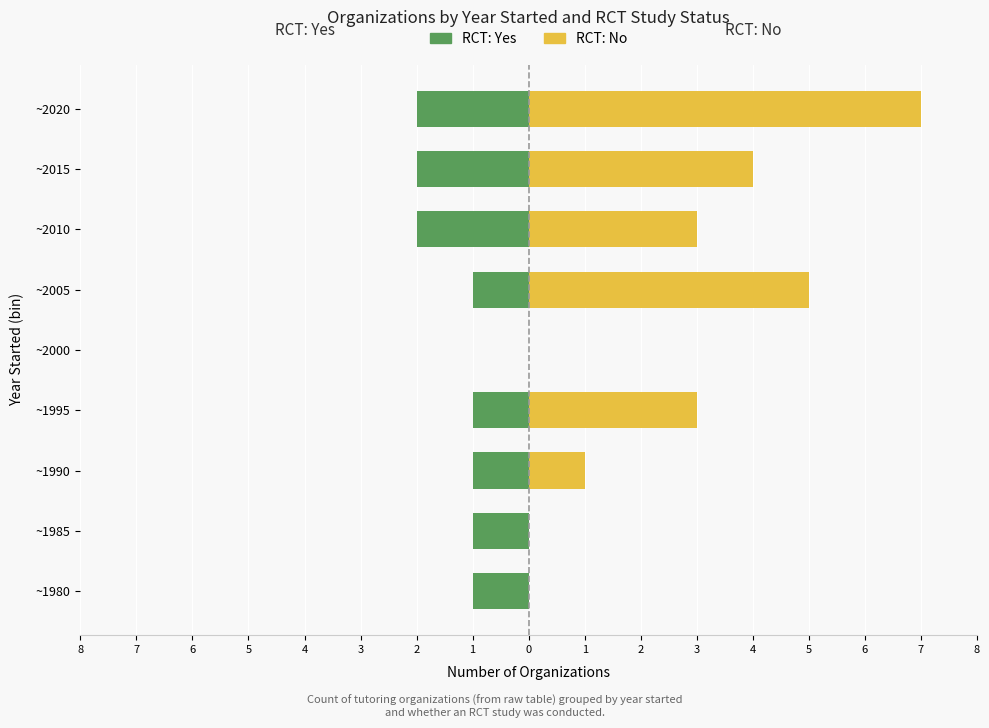

The RCT: Yes series shows -1 at ~1980. True or false?

False